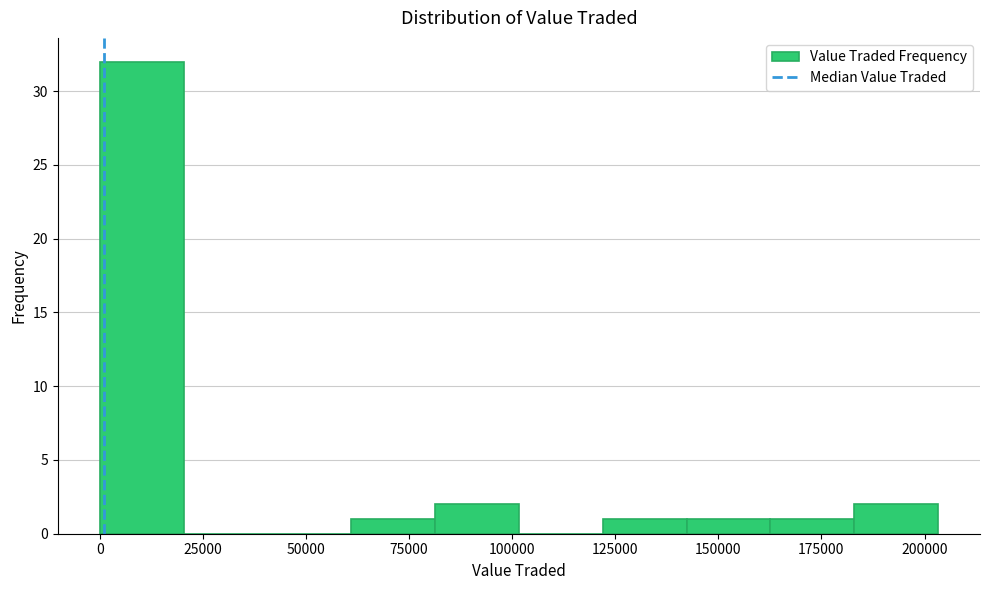

What is the height of the bar covering 60000 to 80000 on the x-axis? Neither the bar edges nor the heights are printed on the chart, so give them approximately, as read against the axes.

1